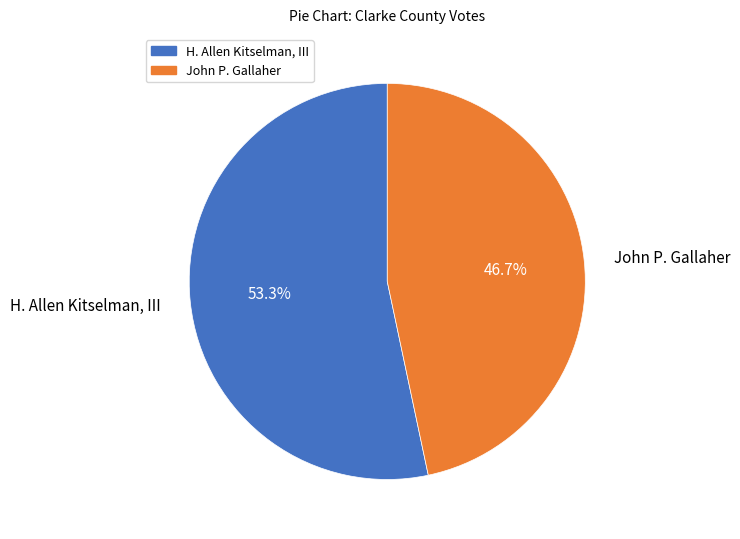

To the nearest percent, what is the average slice percentage?

50%